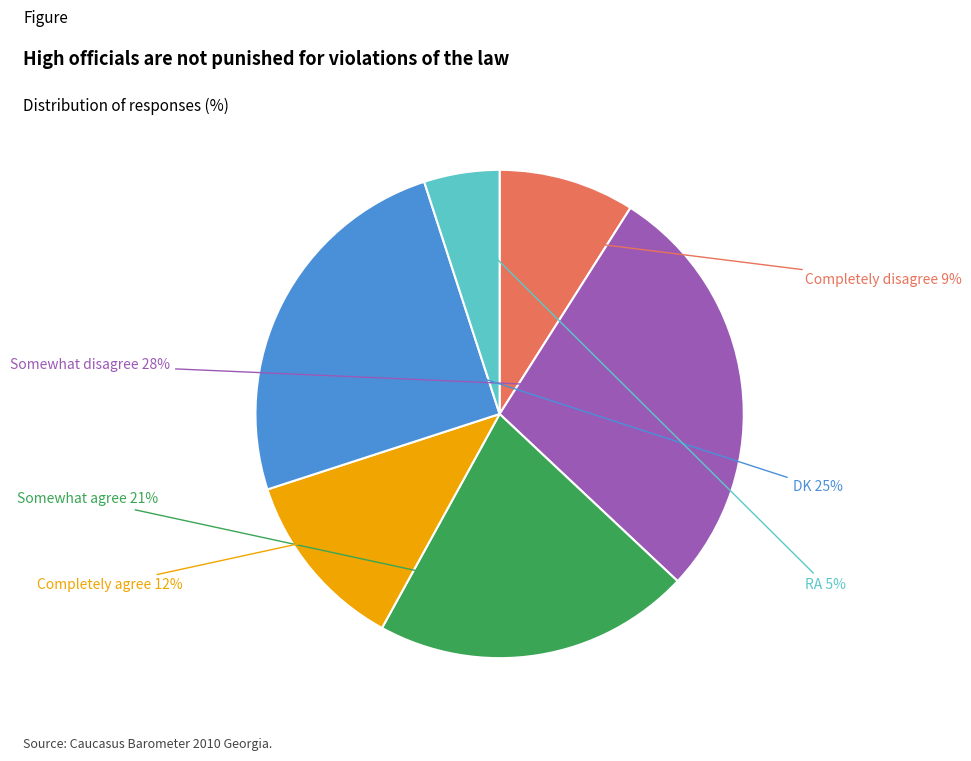

Between DK and Somewhat agree, which is larger?

DK